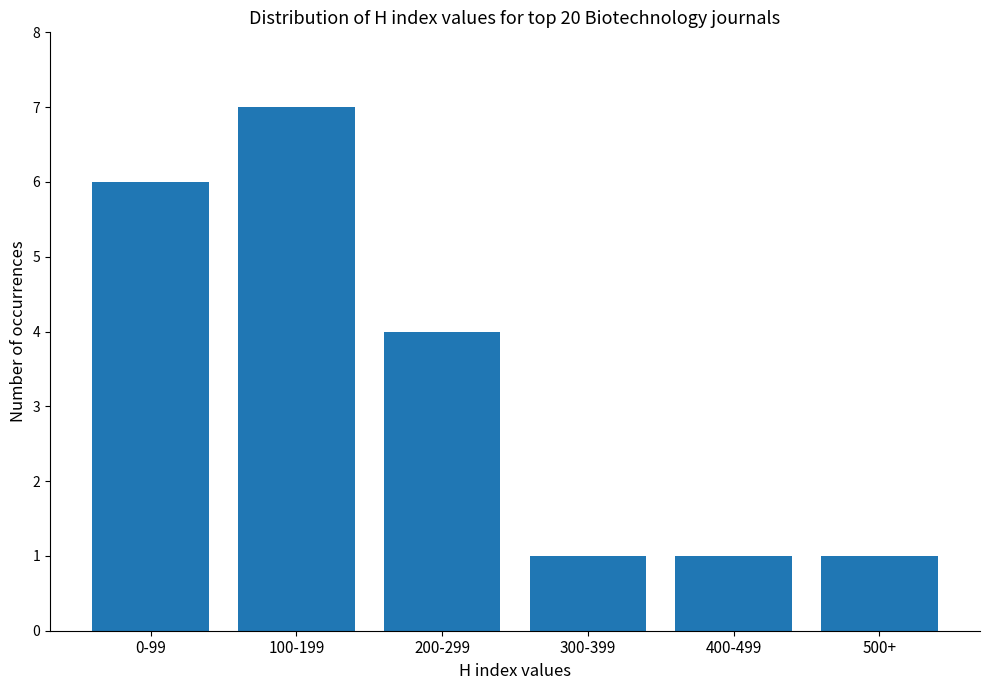

What is the label of the 2nd bar from the right?

400-499